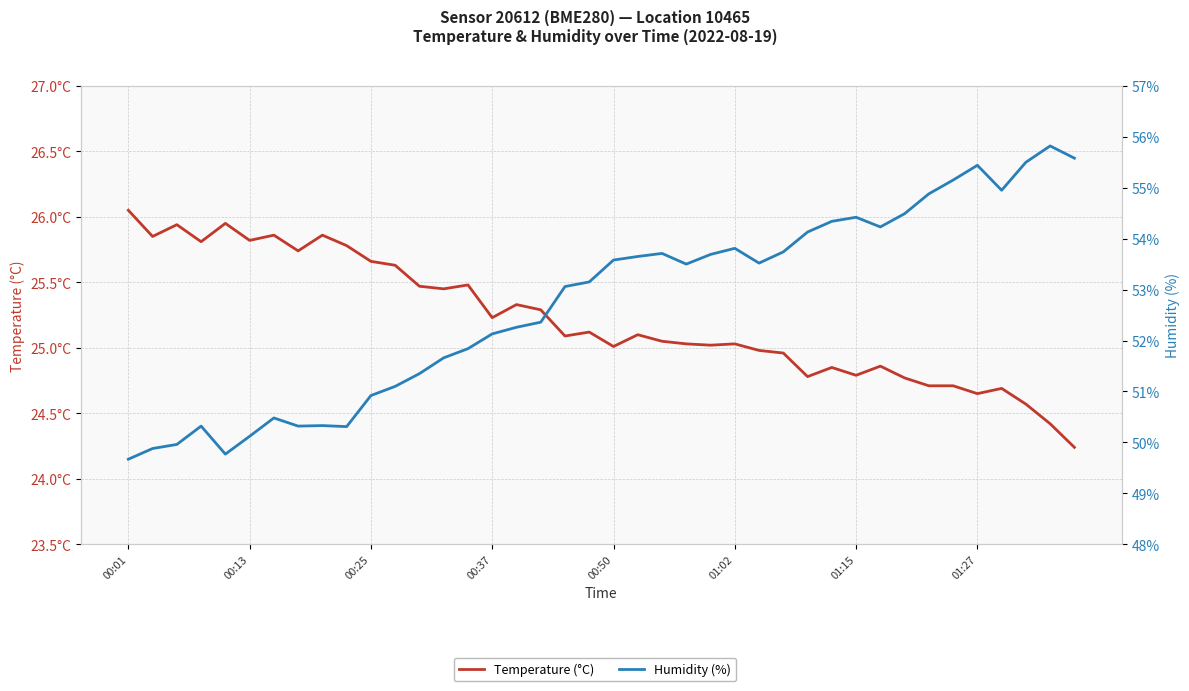

What position from the left is 27?

28